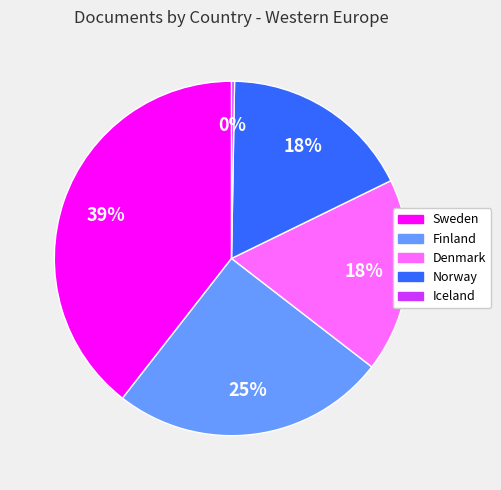

To the nearest percent, what is the average slice percentage?

20%